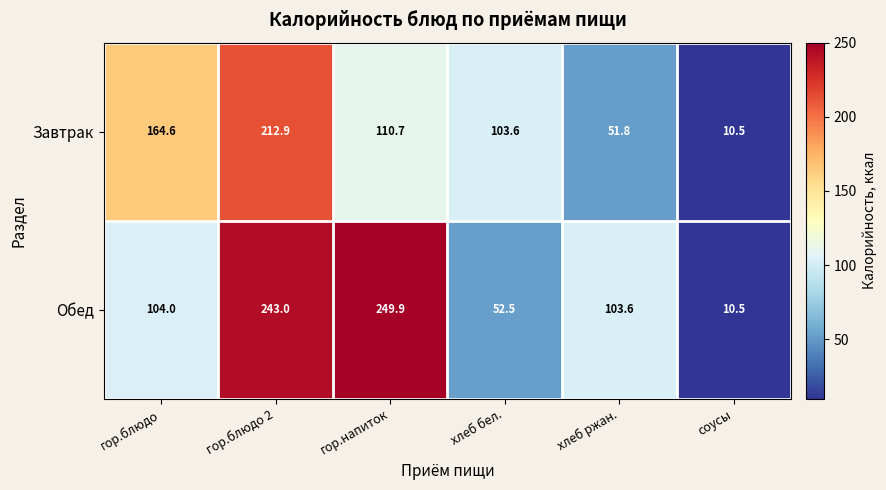

How many categories are shown in the chart?

6